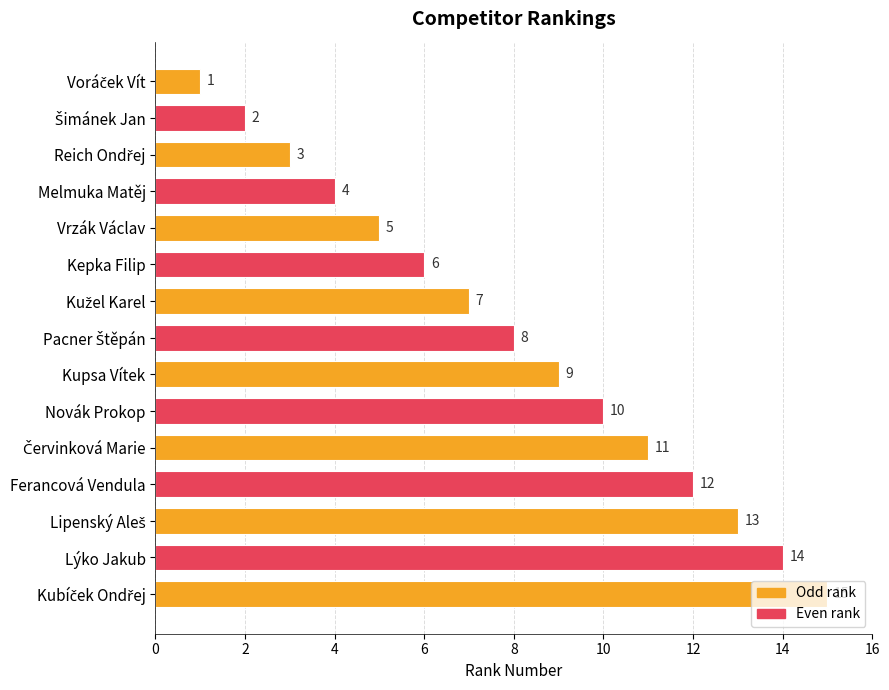

True or false: the data shows 19 at Lýko Jakub.

False